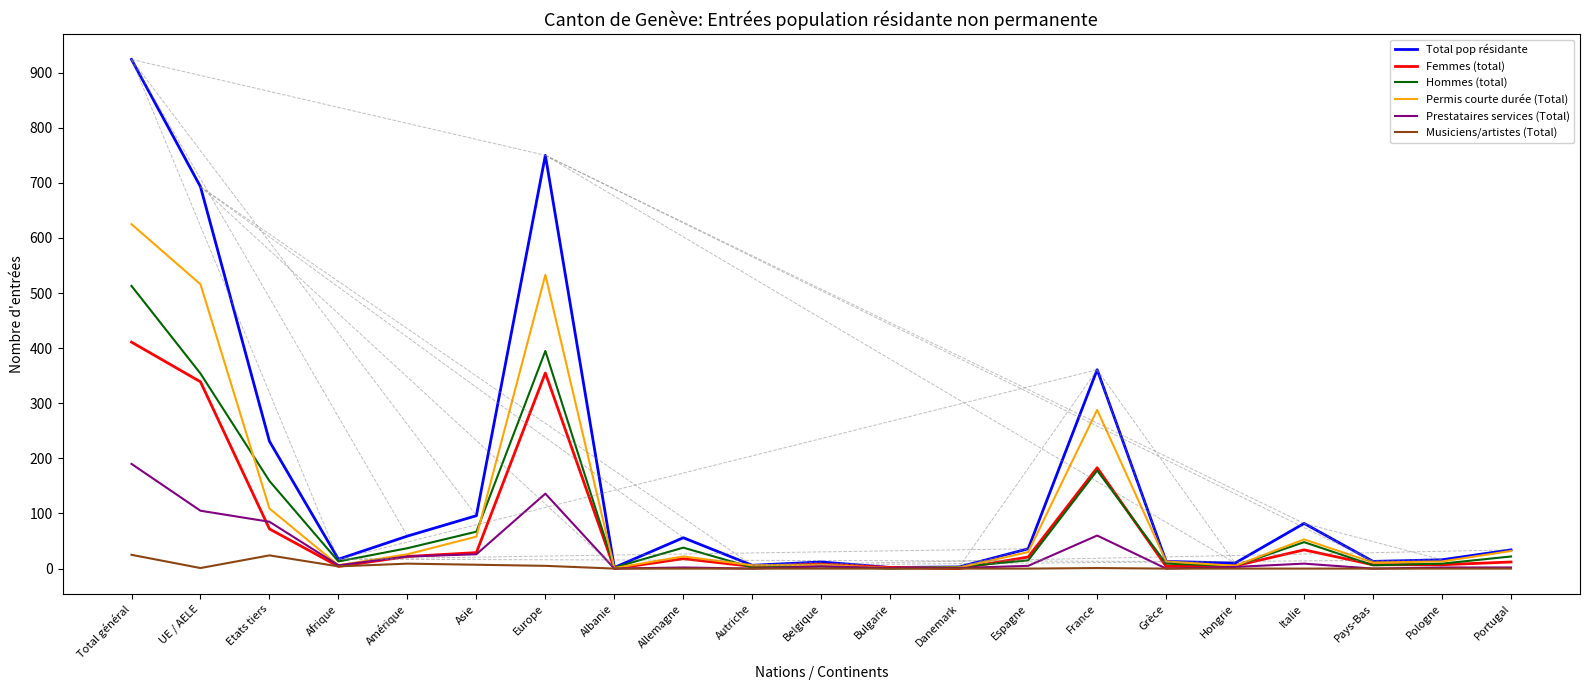

The Prestataires services (Total) series shows 85 at Etats tiers. True or false?

True